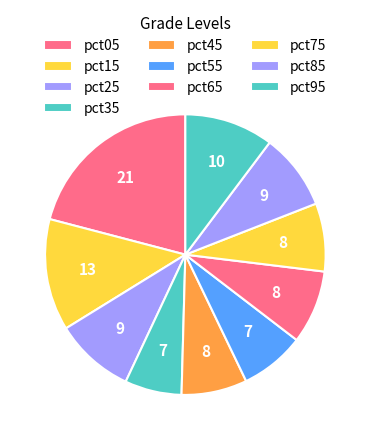

How many slices are in this pie chart?

10